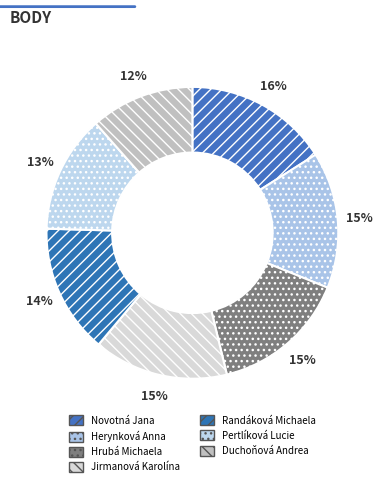

To the nearest percent, what portion does Pertlíková Lucie represent?

13%